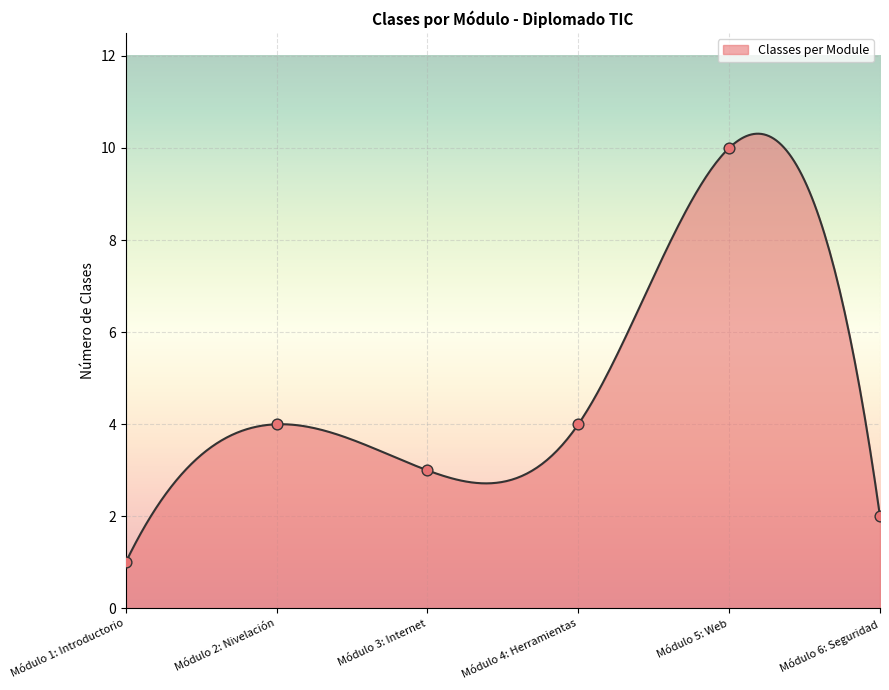

What is the change in value from Módulo 2: Nivelación to Módulo 6: Seguridad?

-2